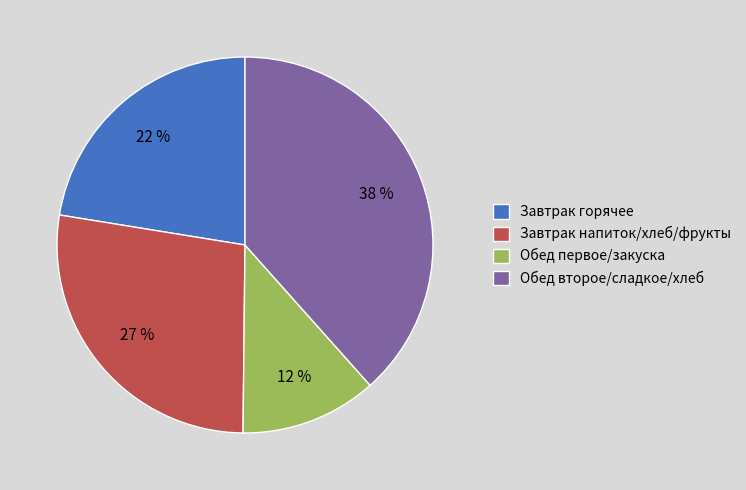

How many slices are in this pie chart?

4